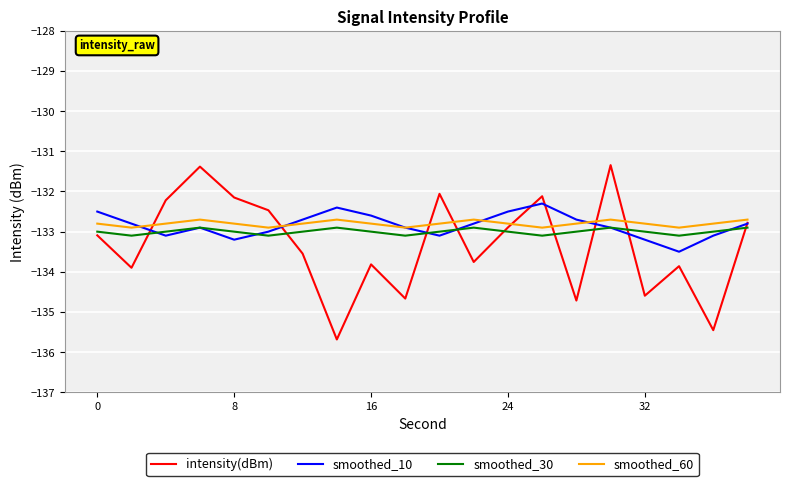

True or false: smoothed_30 and smoothed_60 intersect in this chart.

False